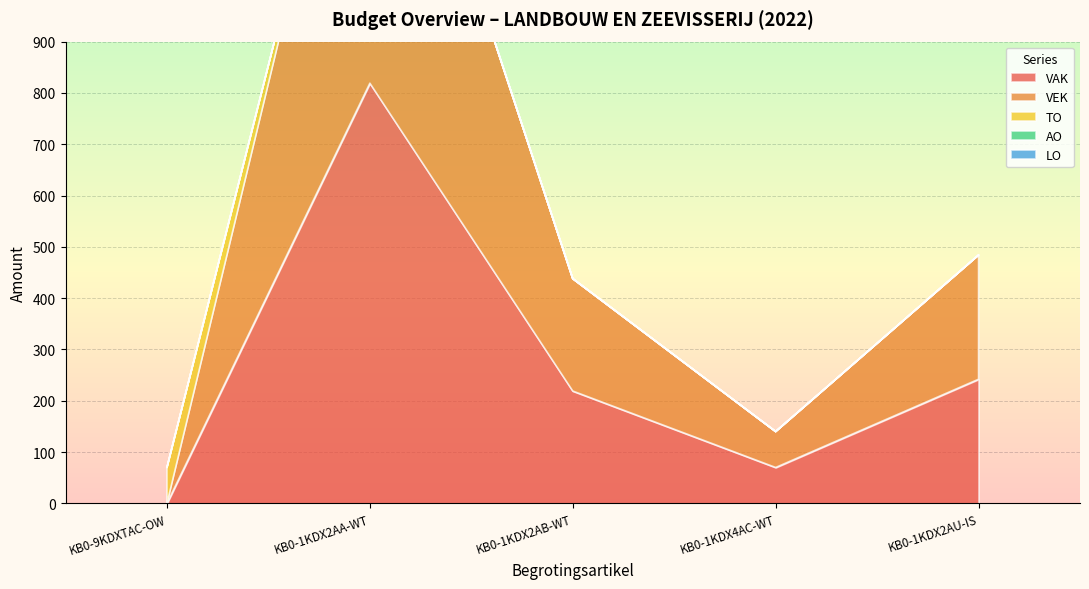

What are all the series names shown in the legend?

VAK, VEK, TO, AO, LO